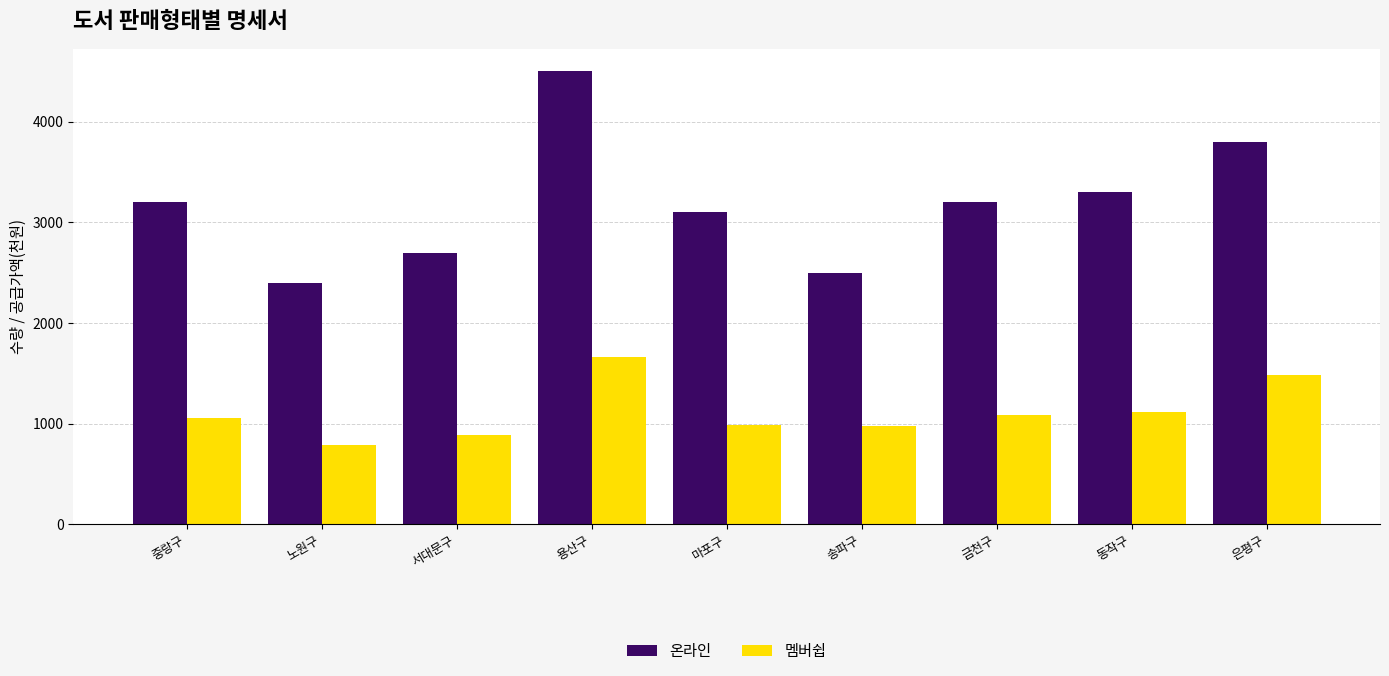

How many series are shown in this chart?

2